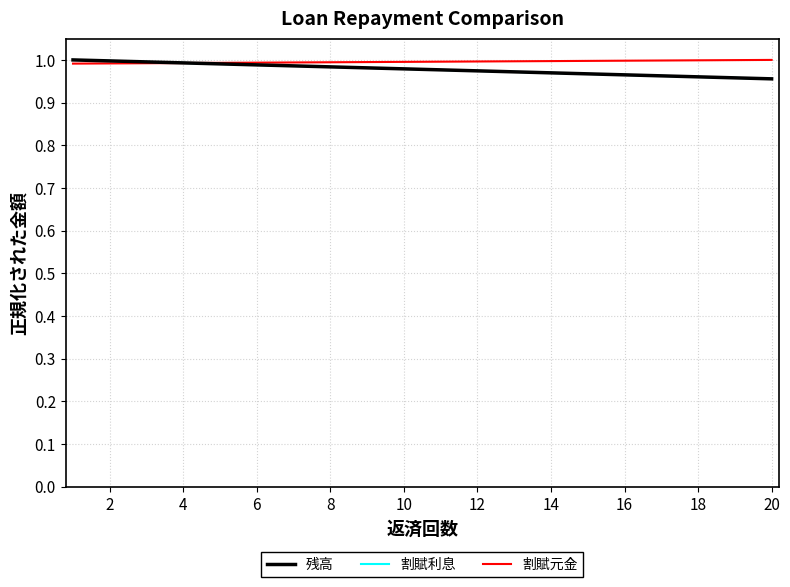

Which series has the widest spread of values?

割賦利息